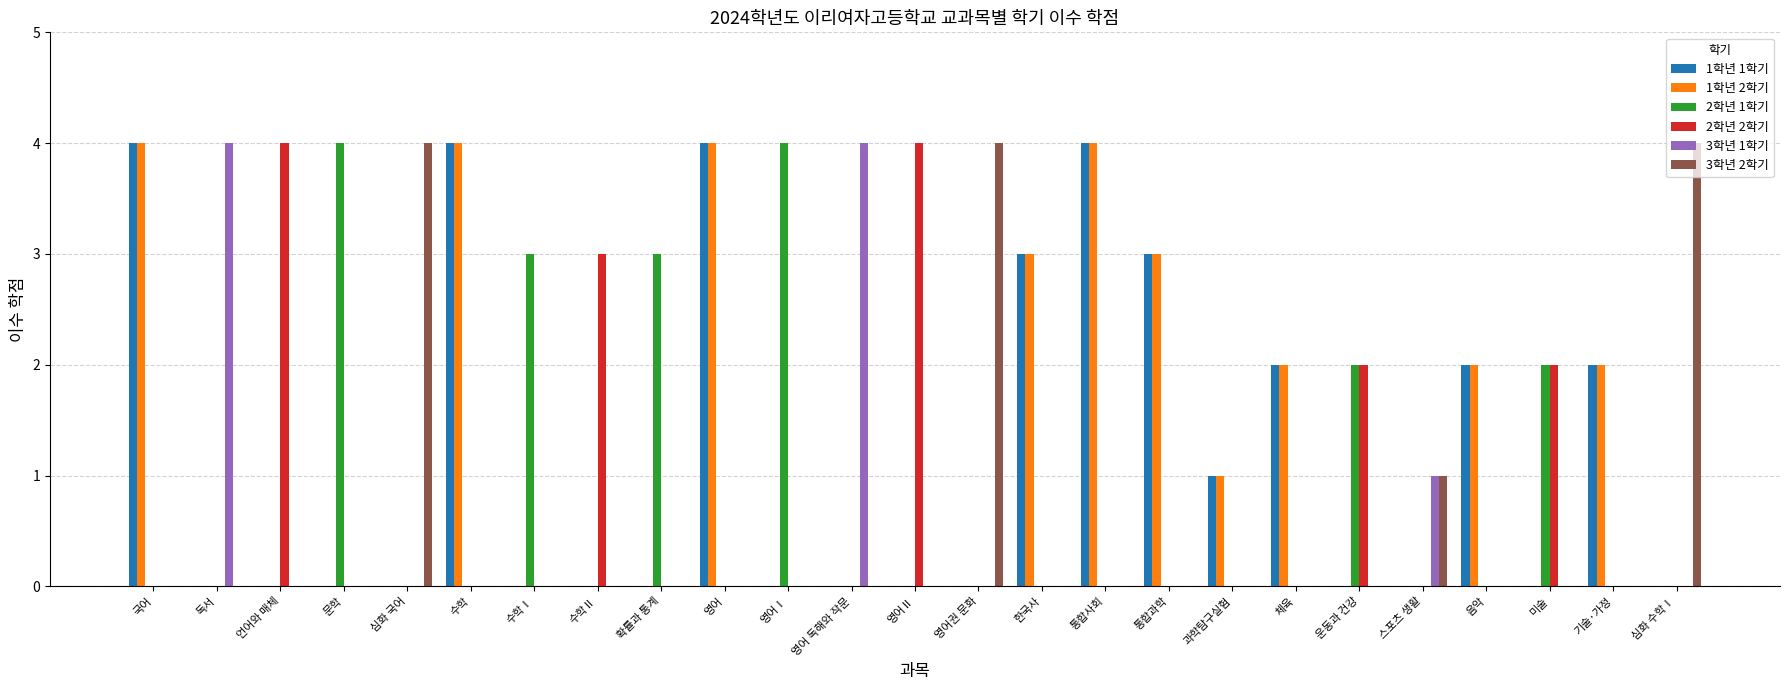

What is the maximum value shown in the chart?

4